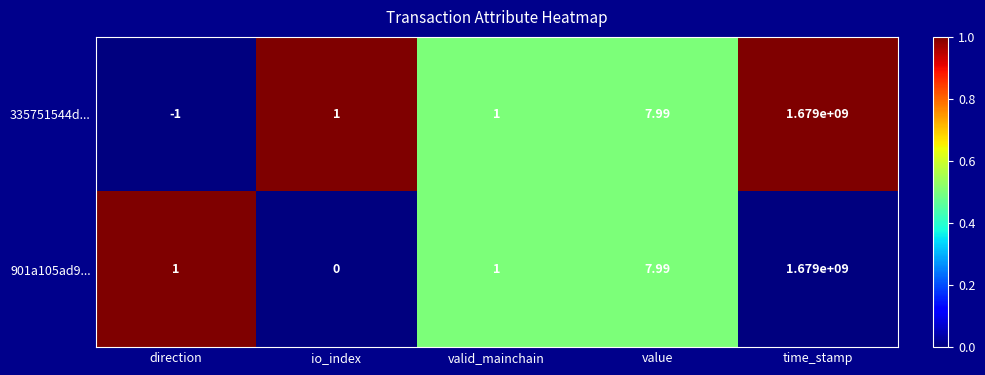

At how many categories does at least one series exceed 0?

5